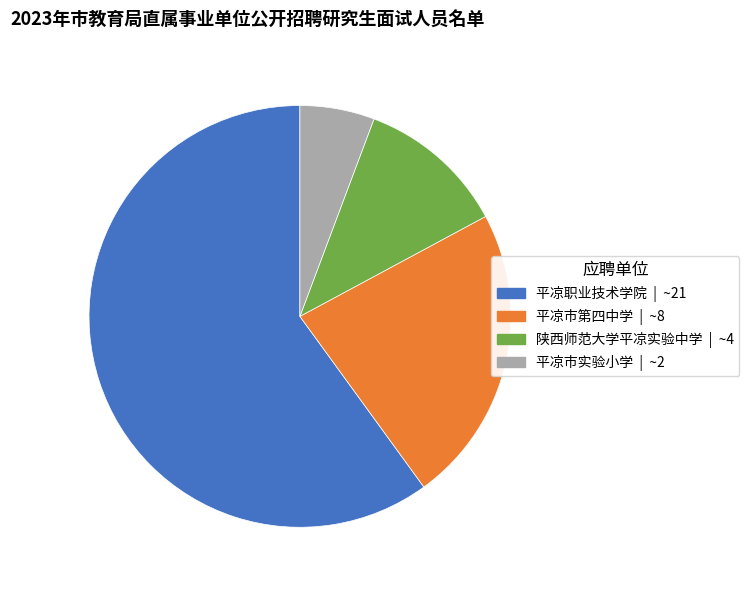

Between 平凉职业技术学院 and 平凉市实验小学, which is larger?

平凉职业技术学院